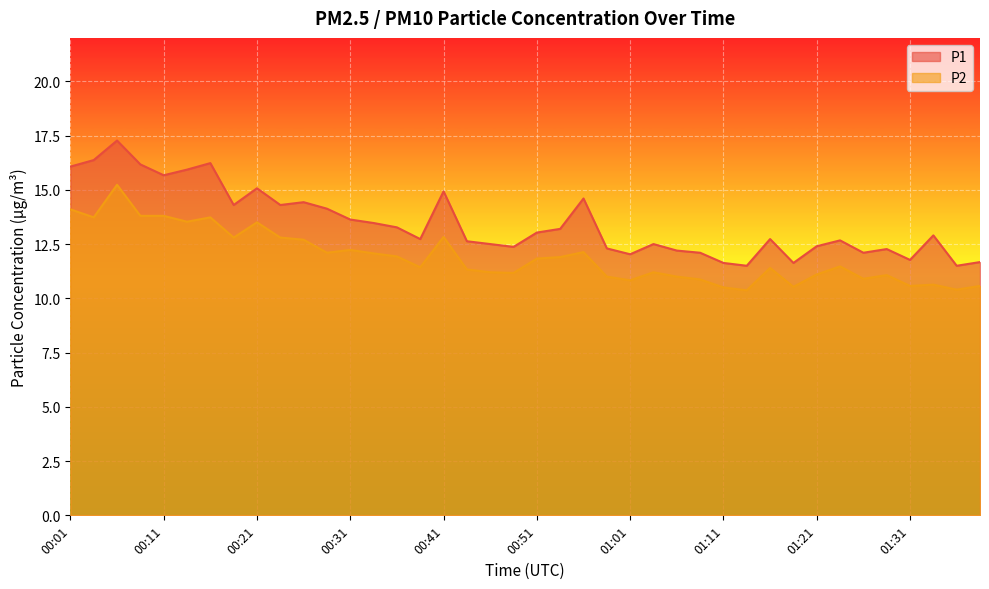

True or false: P2 and P1 intersect in this chart.

False